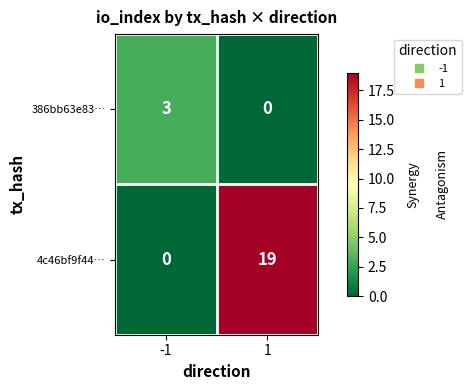

What is the total value across all series at -1?

3